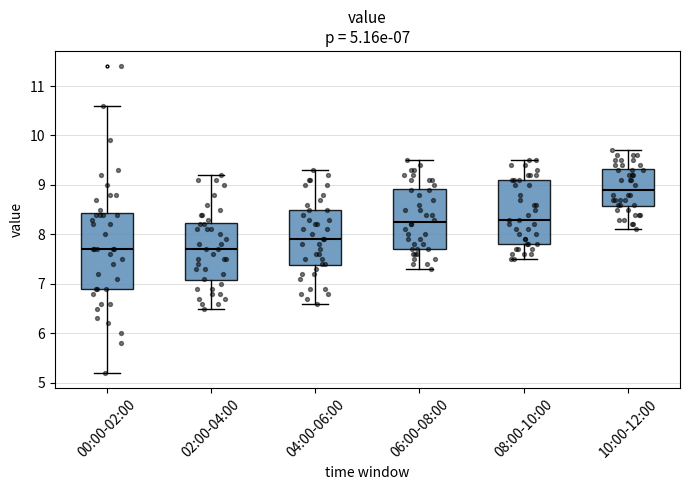

Which box's median line is the highest?

10:00-12:00